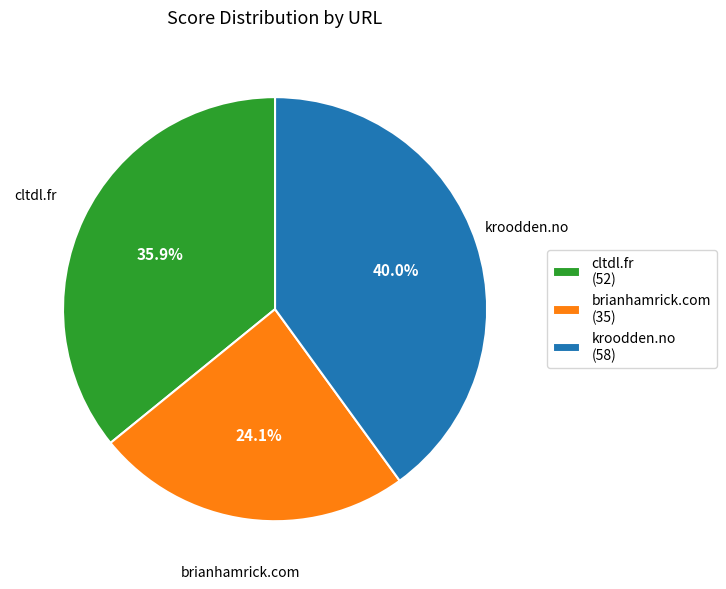

How much of the chart is everything except cltdl.fr?

64.1%